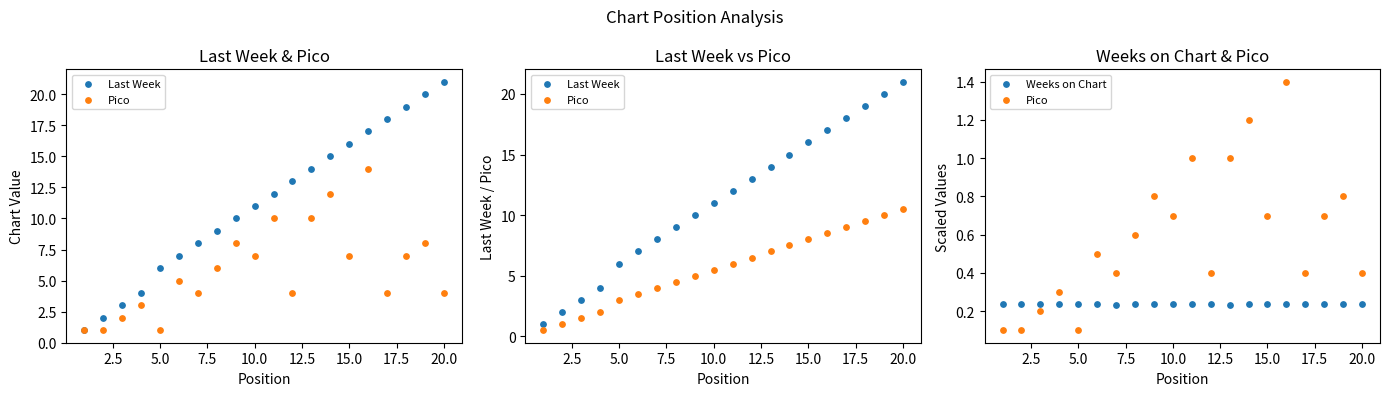

Which series has the largest Y range (max minus min)?

Last Week